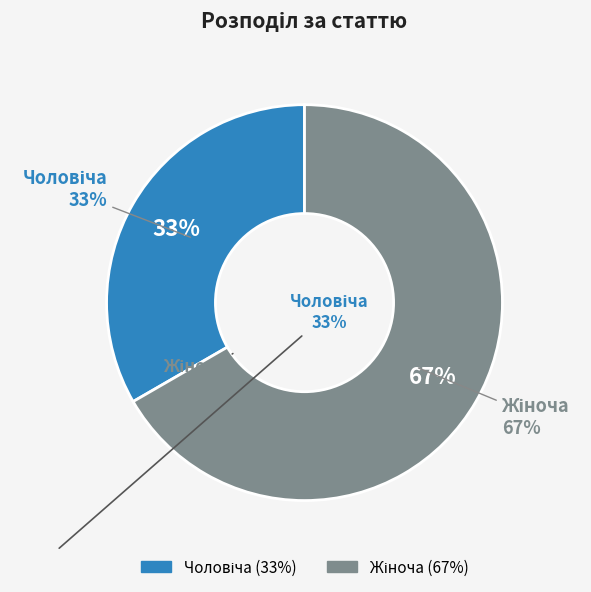

Between Чоловіча and Жіноча, which is larger?

Жіноча